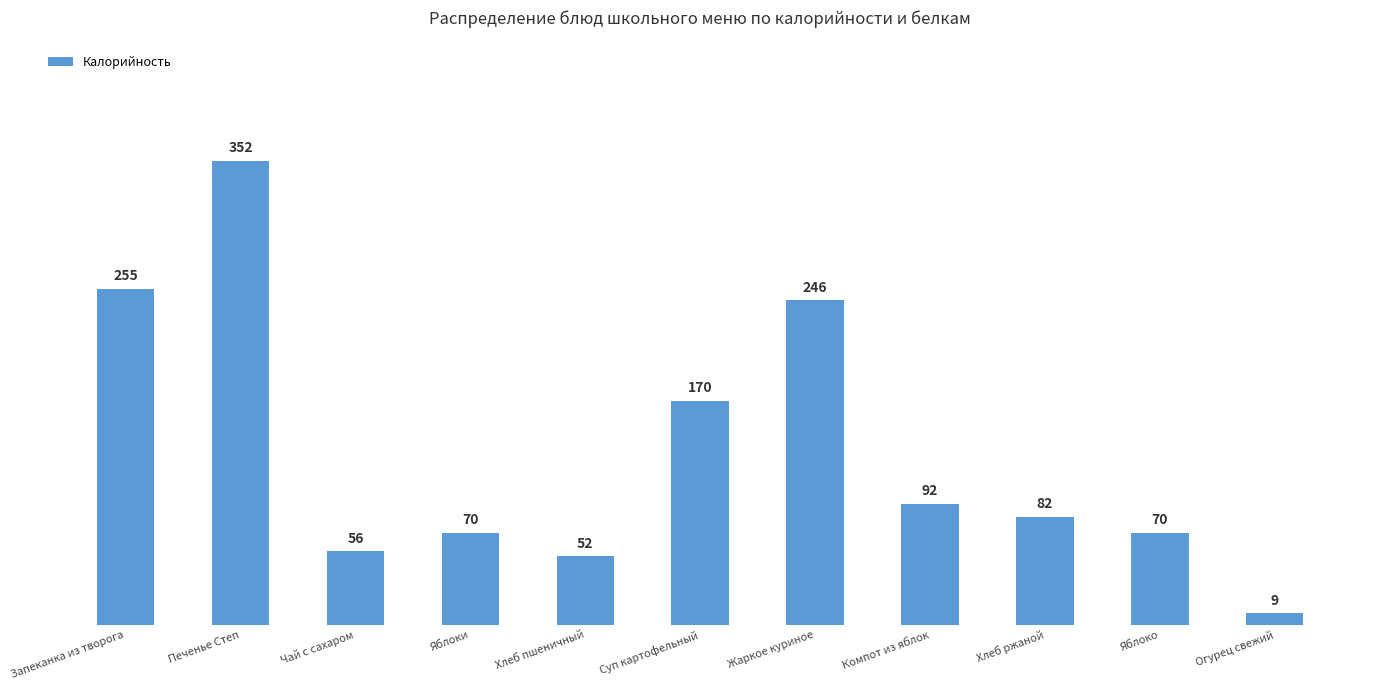

How many data points are less than 82?

5